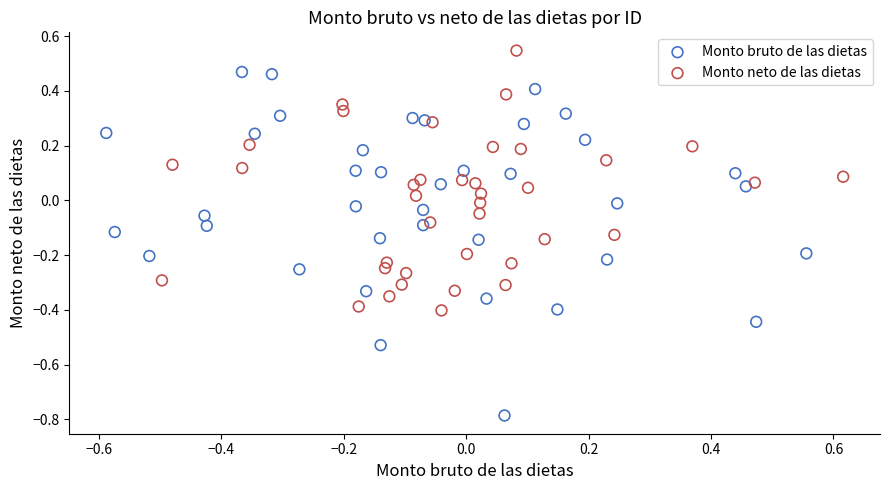

Which series has the widest spread of Y values?

Monto bruto de las dietas